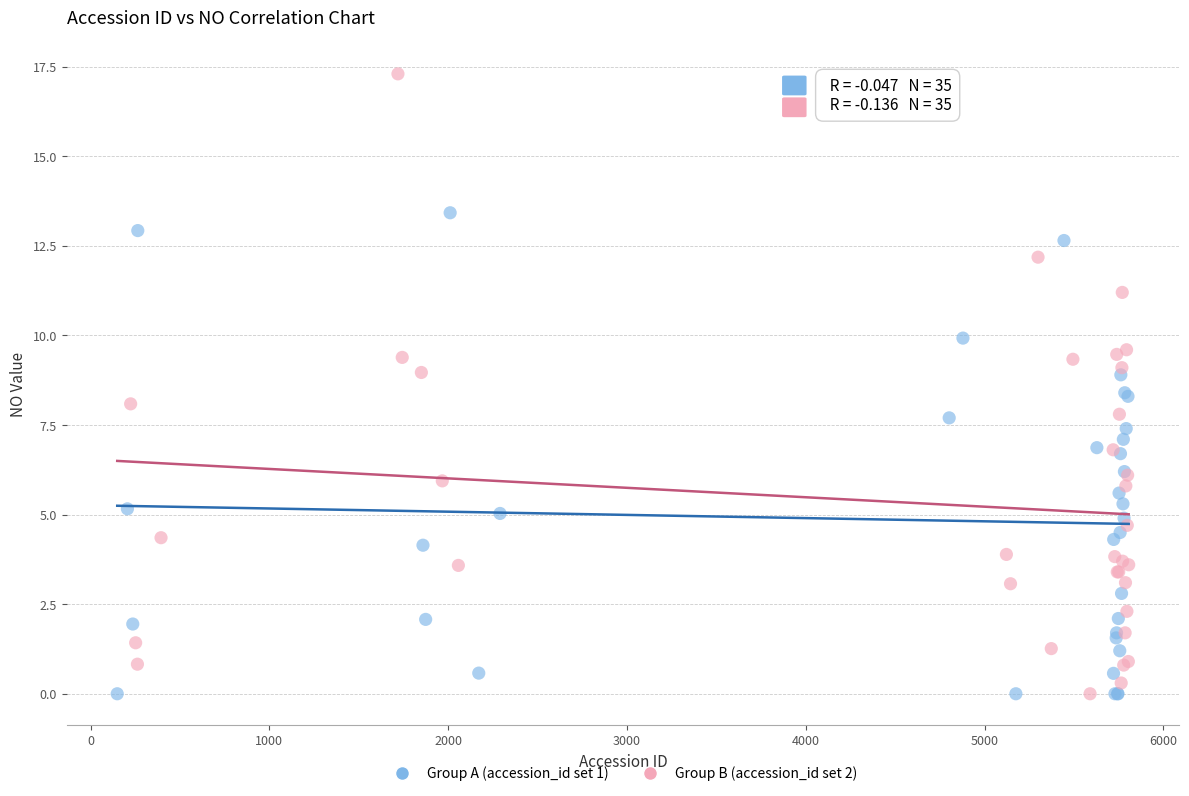

What are all the series names shown in the legend?

Group A (accession_id set 1), Group B (accession_id set 2)